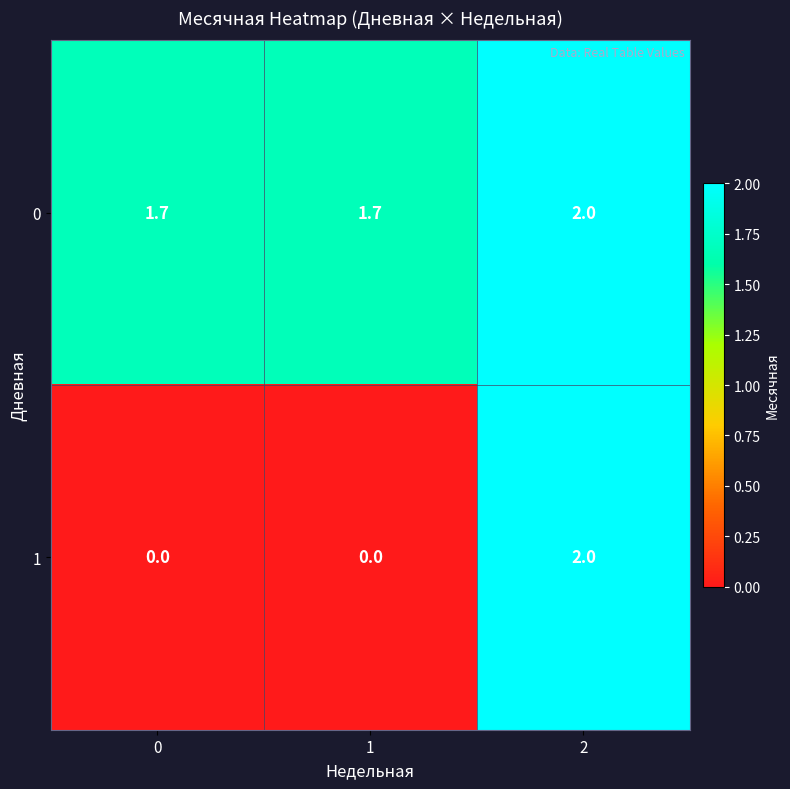

Reading left to right, transcribe all the data shown in this chart.

0: 0=1.7	1=1.7	2=2.0
1: 0=0.0	1=0.0	2=2.0